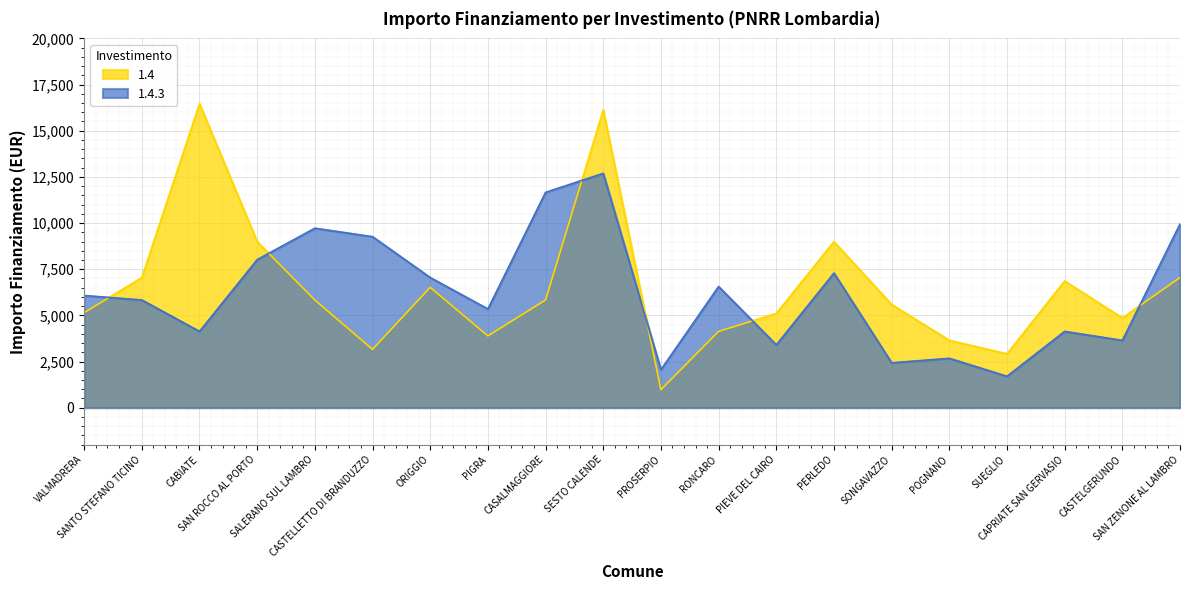

Between which two adjacent categories do 1.4.3 and 1.4 first intersect?

VALMADRERA and SANTO STEFANO TICINO